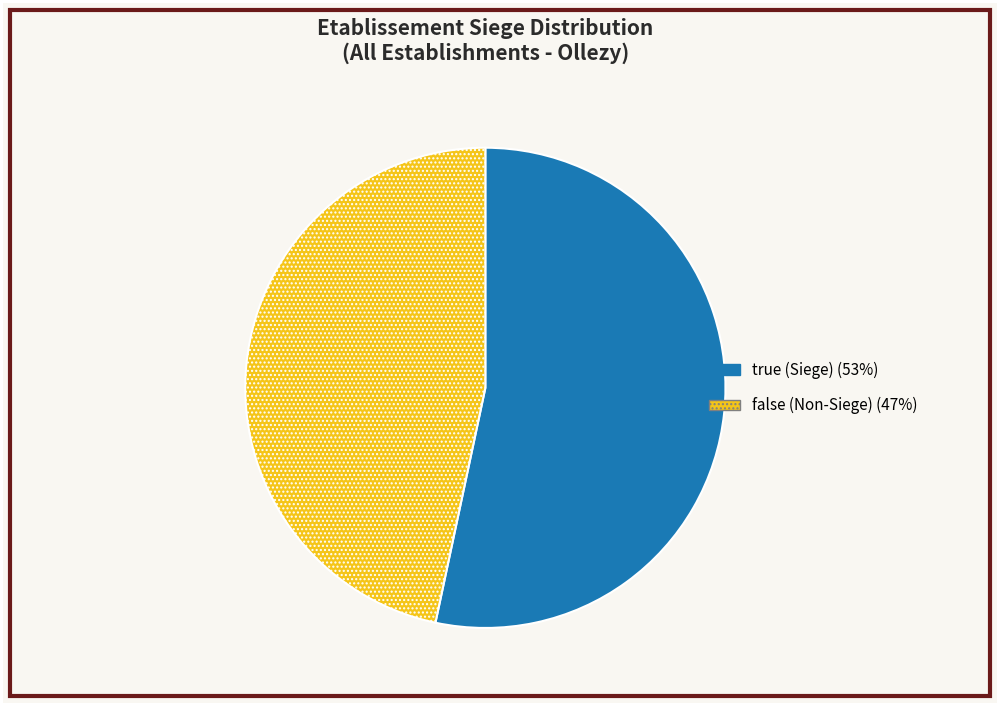

Do true (Siege) (53%) and false (Non-Siege) (47%) together represent more than half of the pie?

Yes